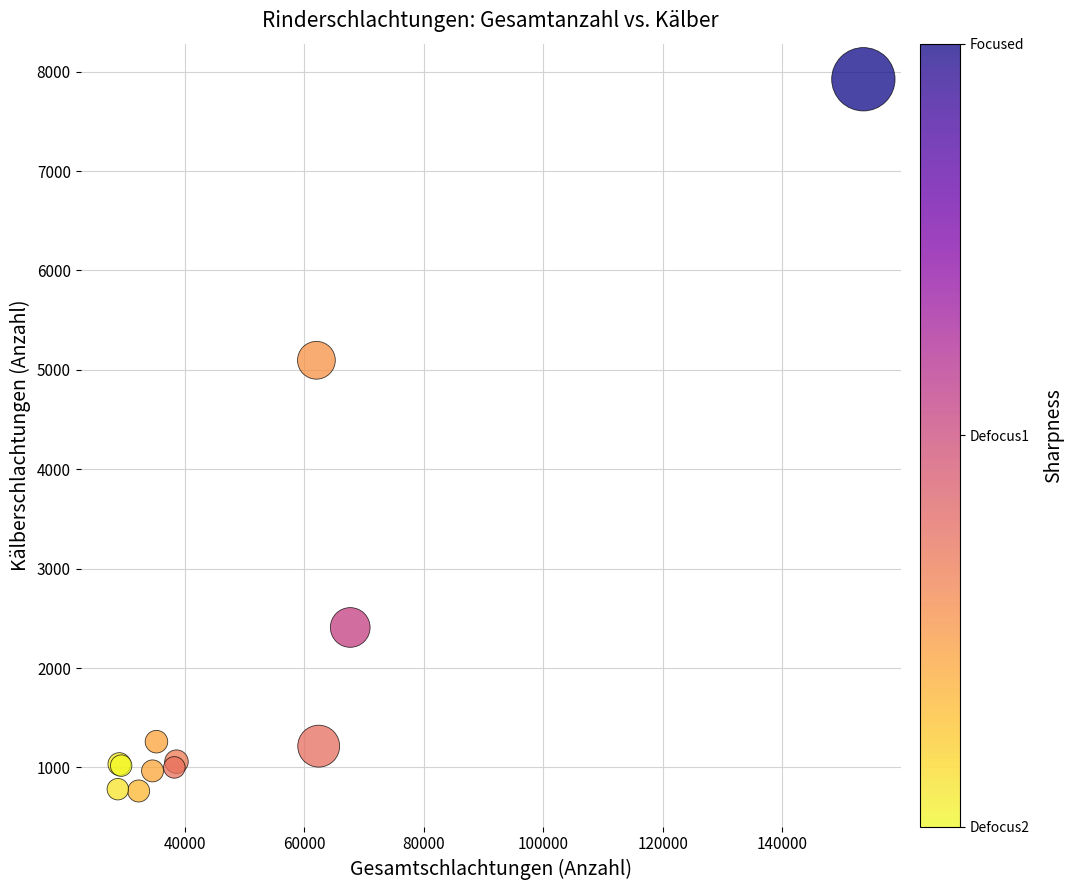

What Y value in the scatter plot is closest to 4343?

5096